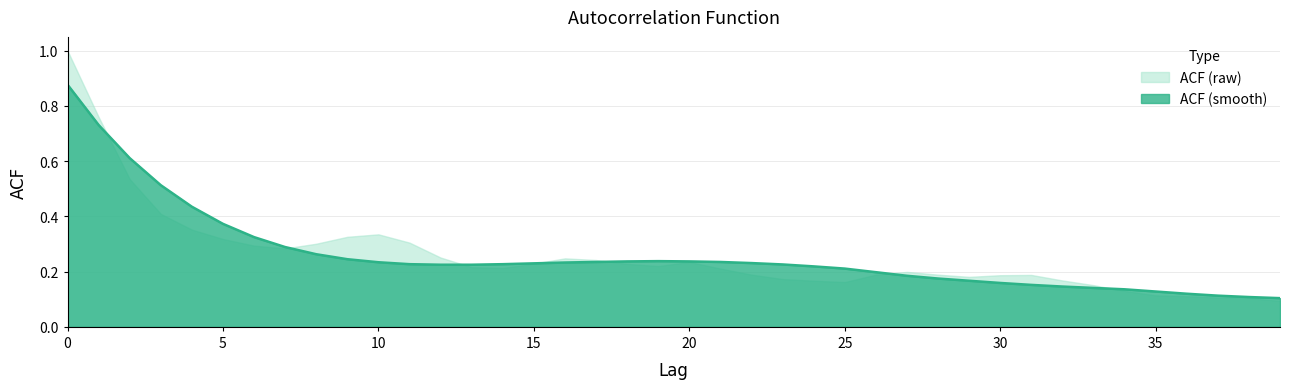

Where is the first local maximum?

19